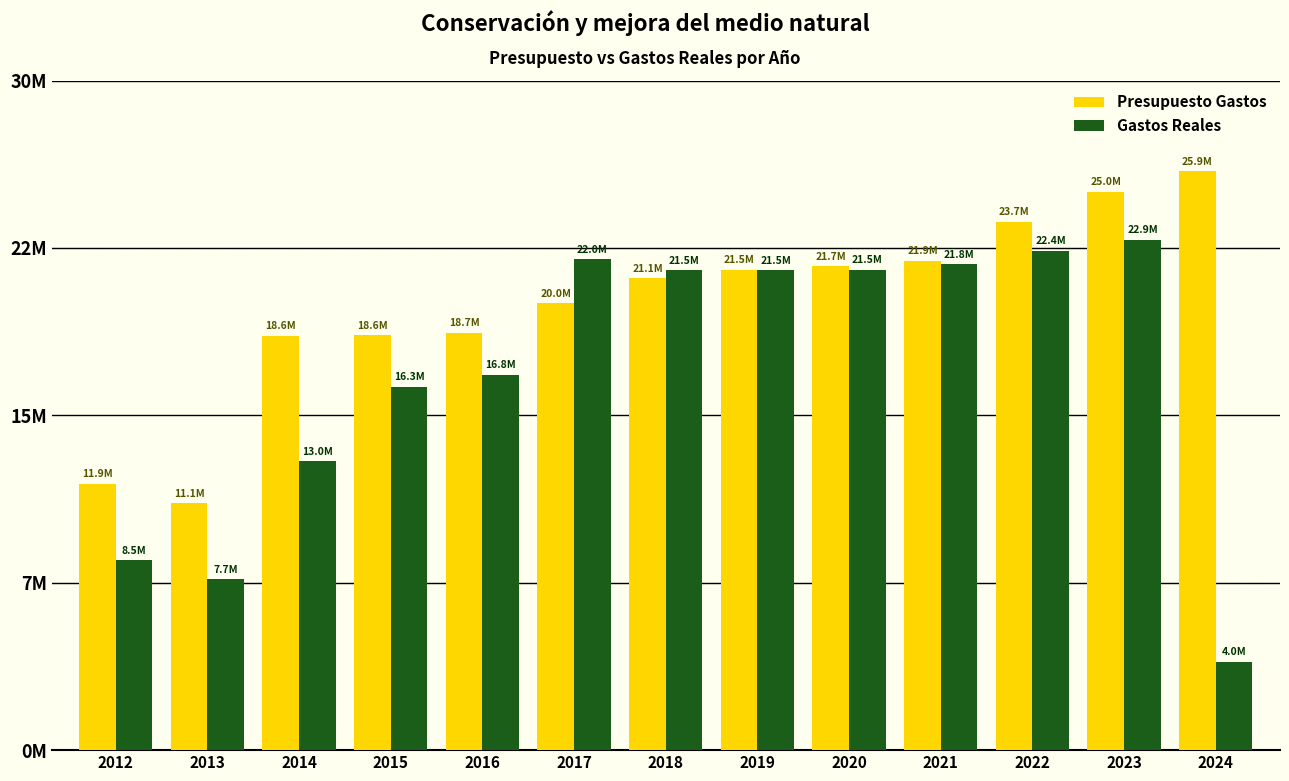

The Presupuesto Gastos series shows 5185315.7 at 2013. True or false?

False